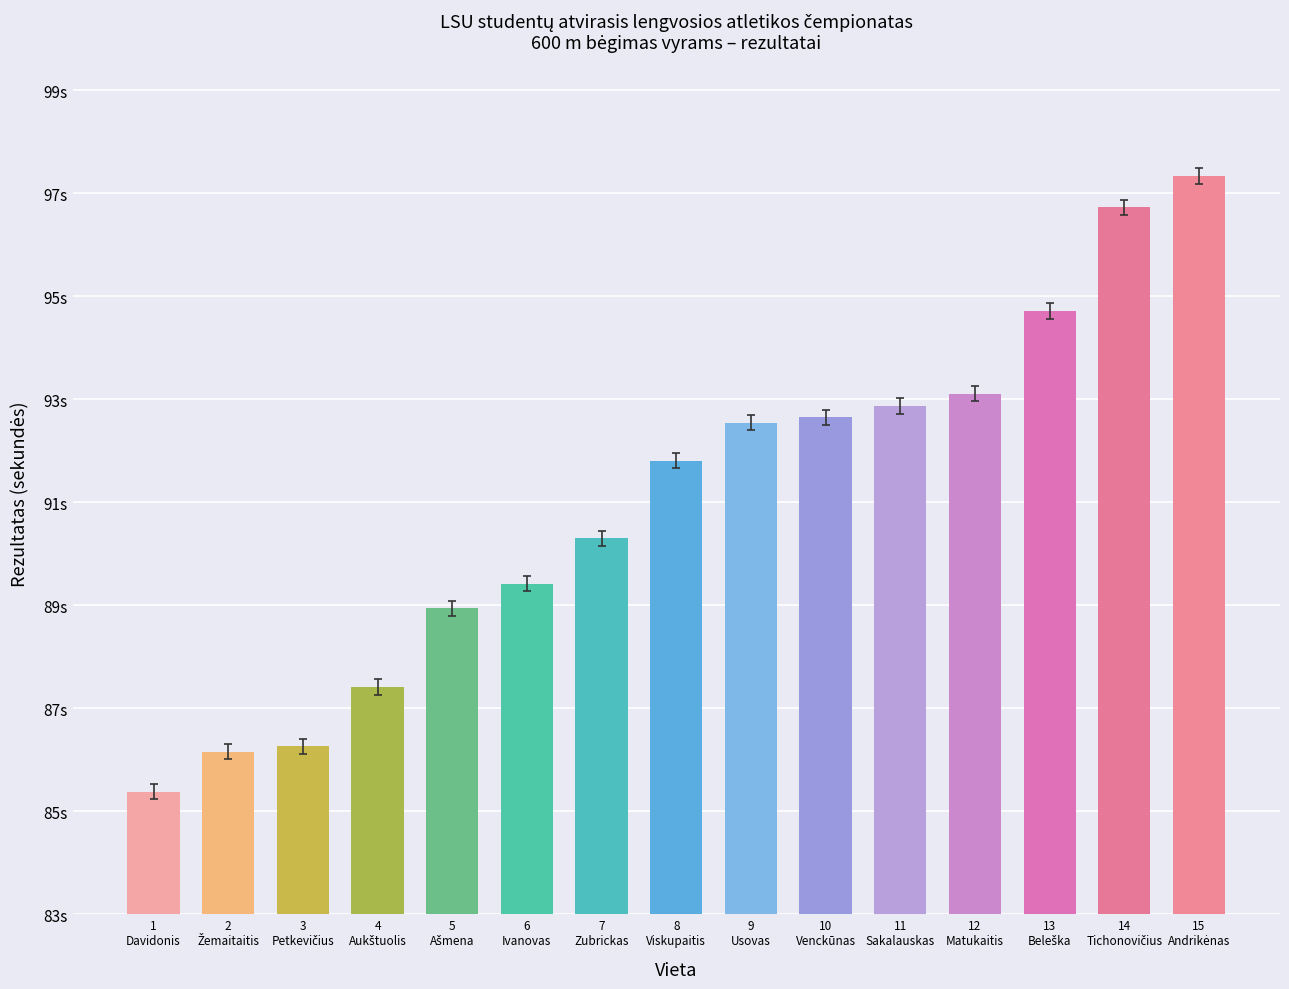

What position from the right is 8
Viskupaitis?

8